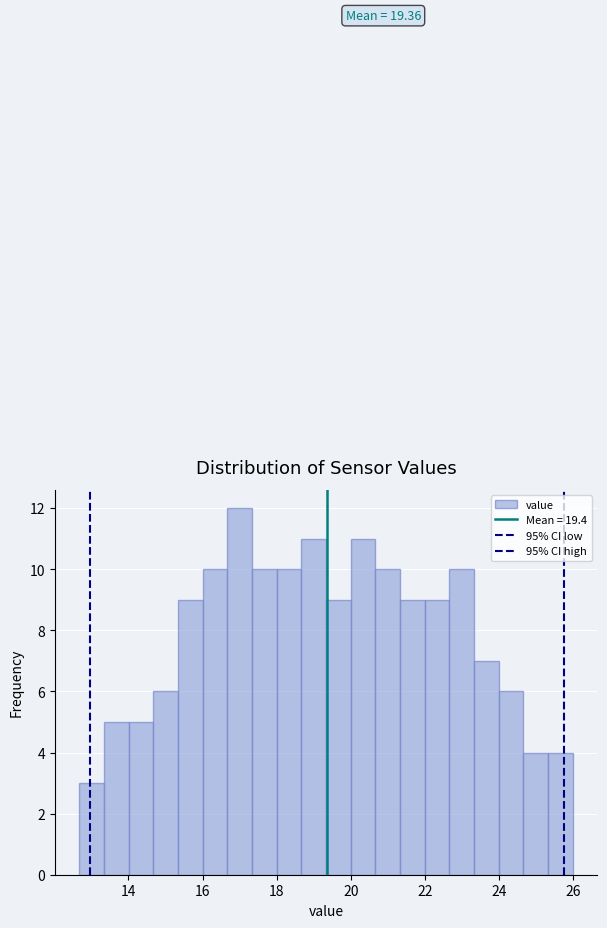

Around what value on the x-axis is the tallest bar? Give the approximate position of its centre, as read against the axis.

17.0